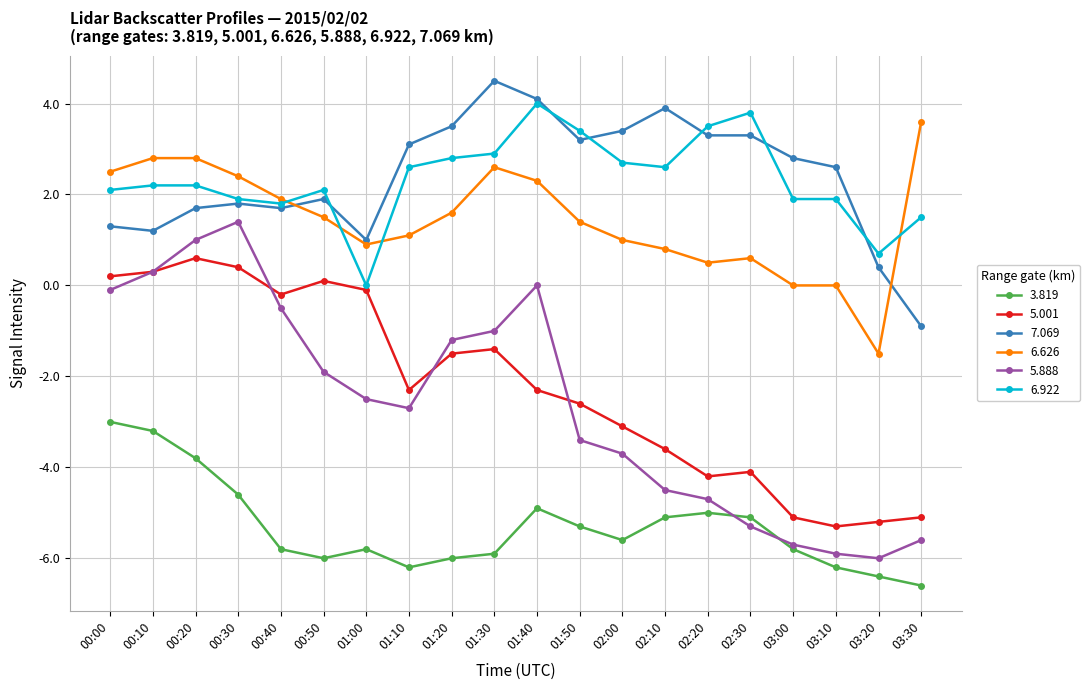

What position from the left is 00:40?

5